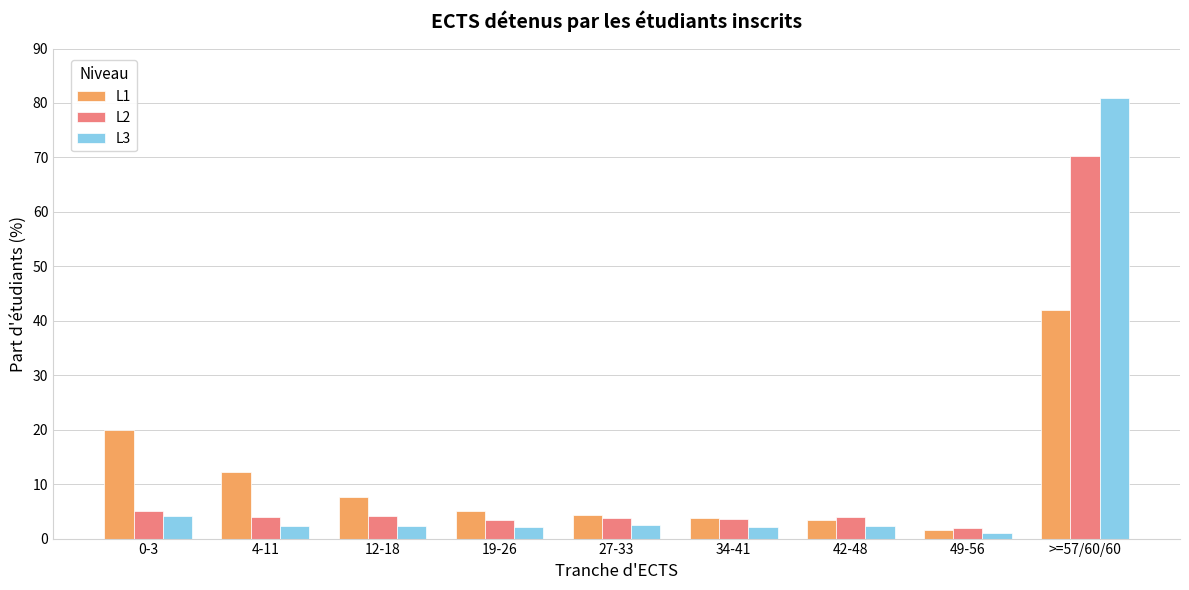

List the series in order of their peak value, lowest first.

L1, L2, L3